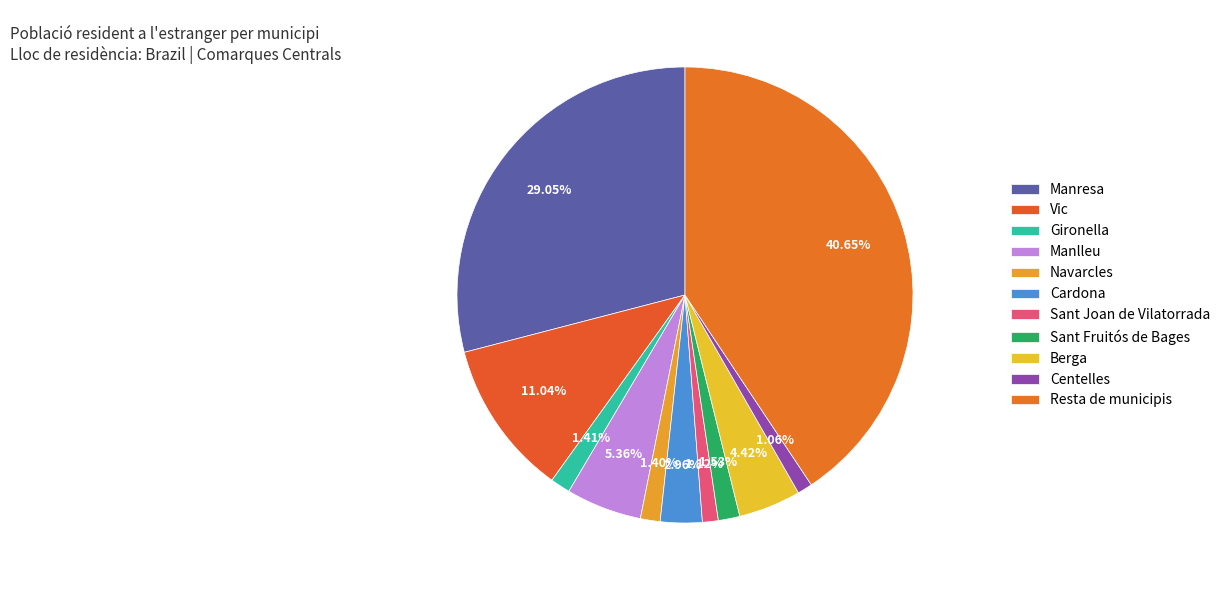

Count the number of slices in the pie.

11